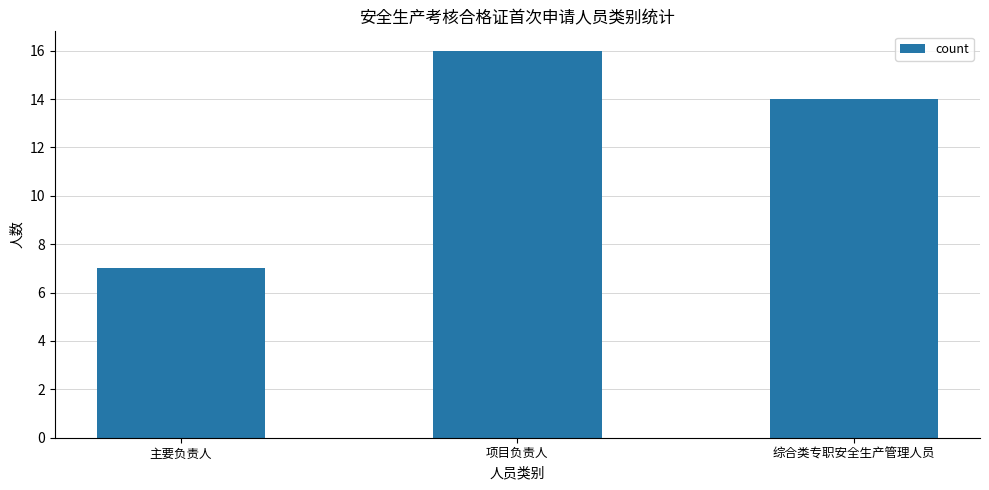

Does the chart contain stacked bars?

No